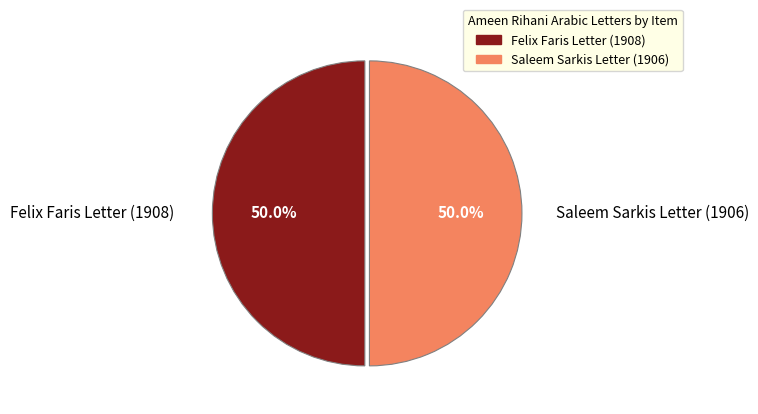

What is the total percentage of Saleem Sarkis Letter (1906) and Felix Faris Letter (1908)?

100.0%